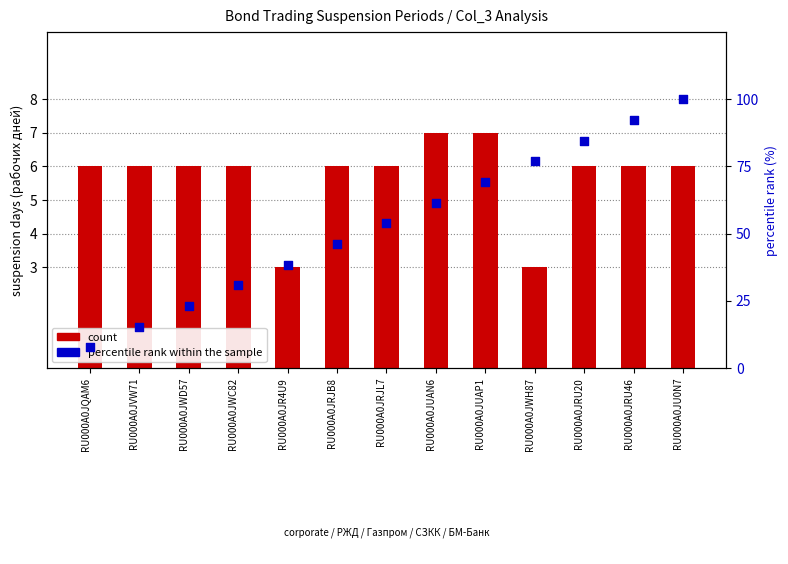

What is the total value across all series at RU000A0JRJB8?

52.2